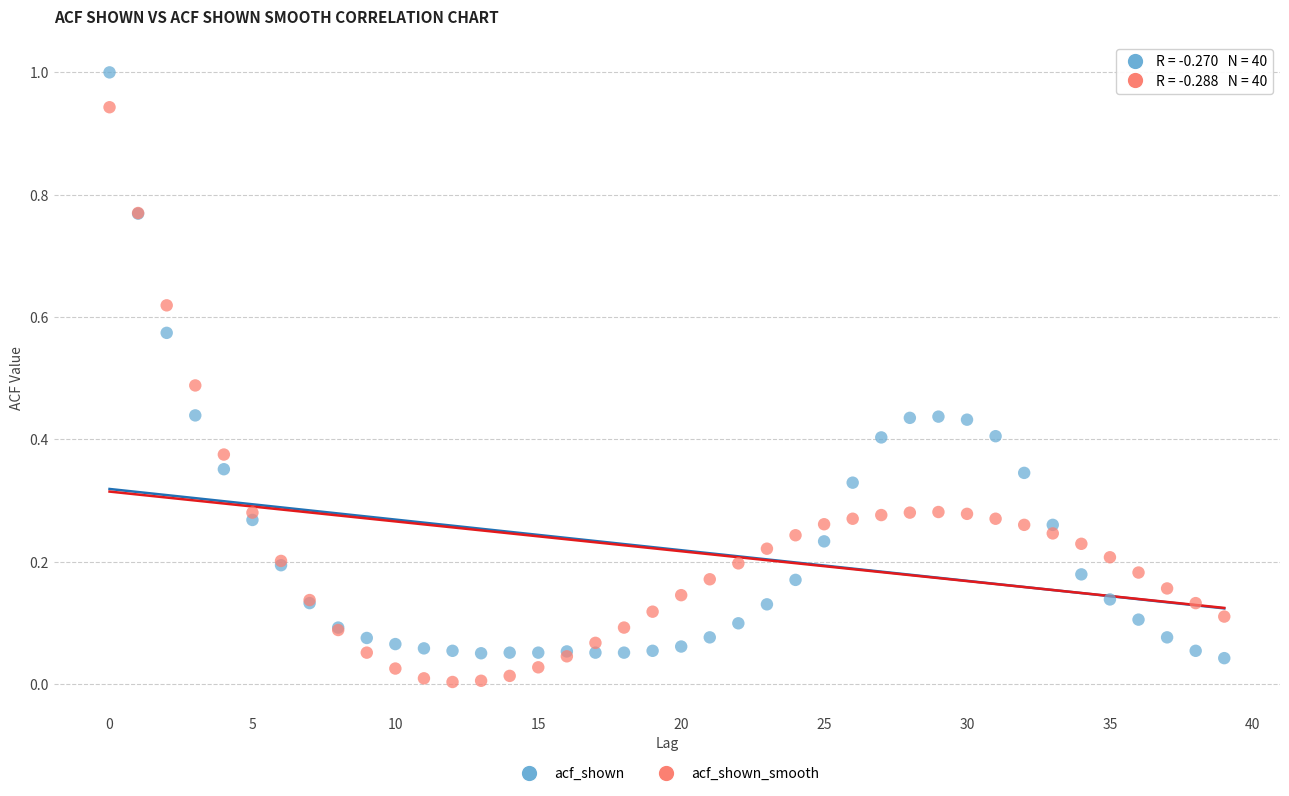

Which series has the largest Y range (max minus min)?

acf_shown